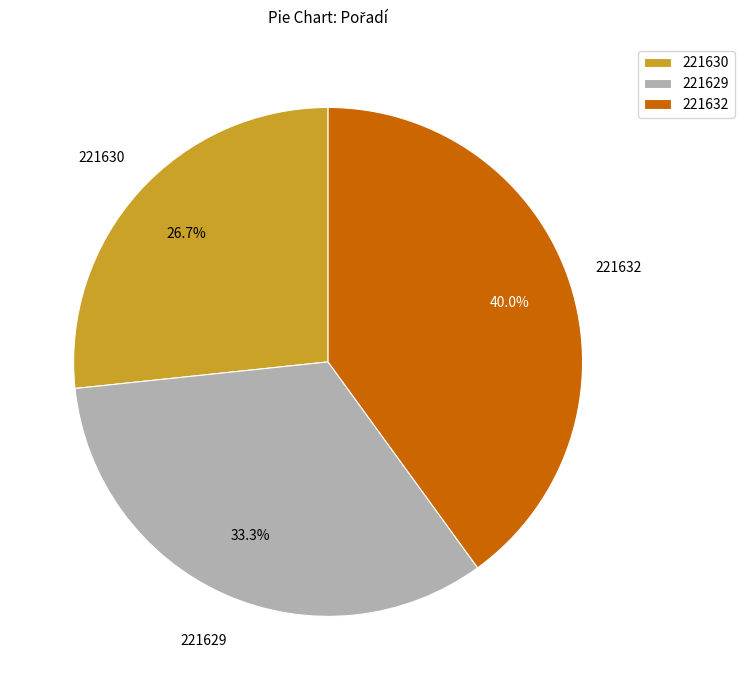

Which category has the biggest portion of the pie?

221632